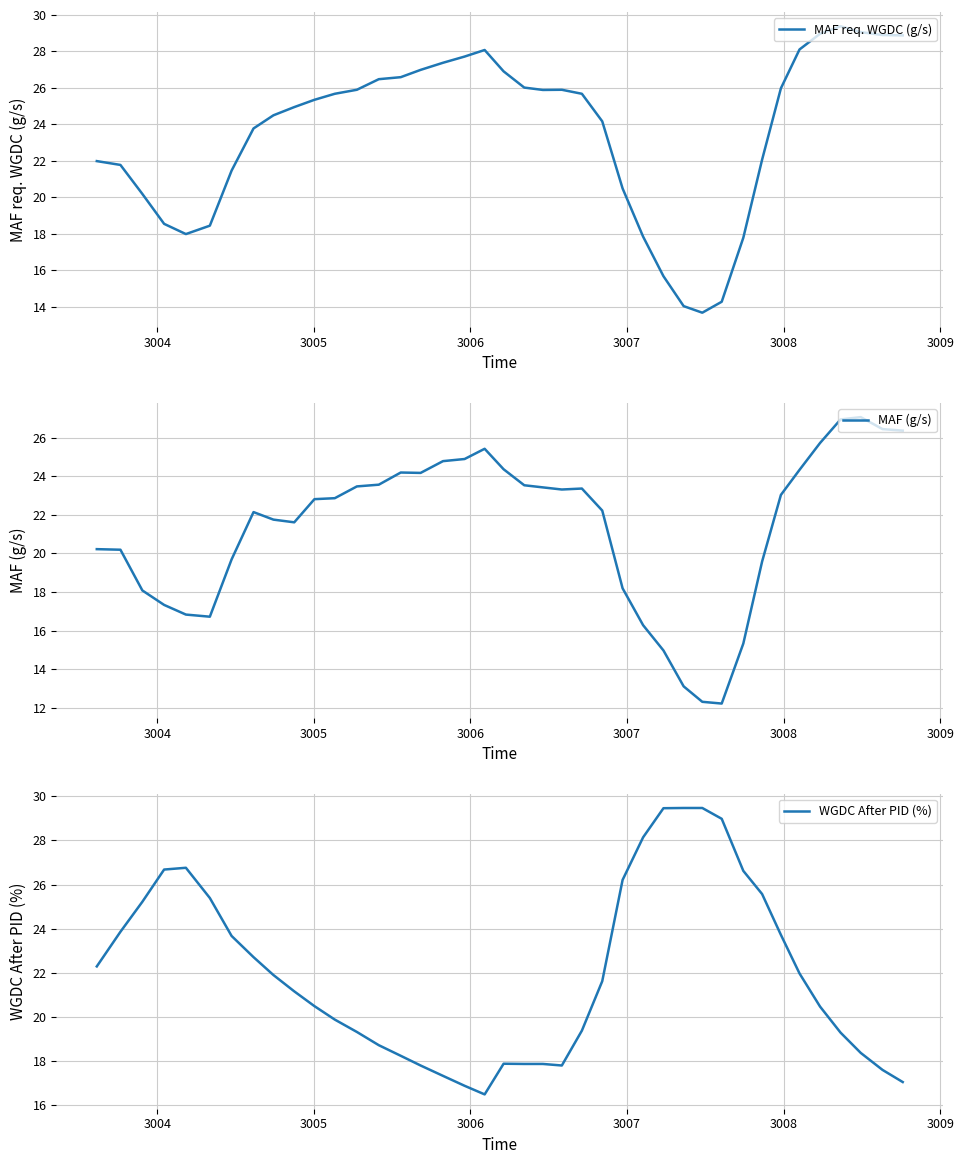

After their last crossing, which series has the higher values: MAF req. WGDC (g/s) or WGDC After PID (%)?

MAF req. WGDC (g/s)